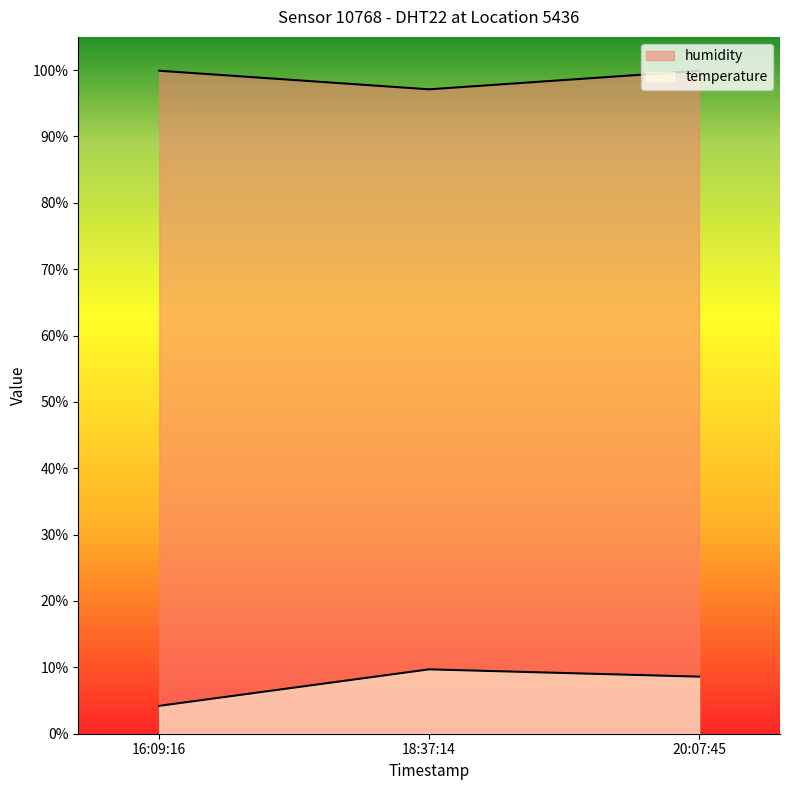

Is it true that humidity equals 99.9 at 16:09:16?

True